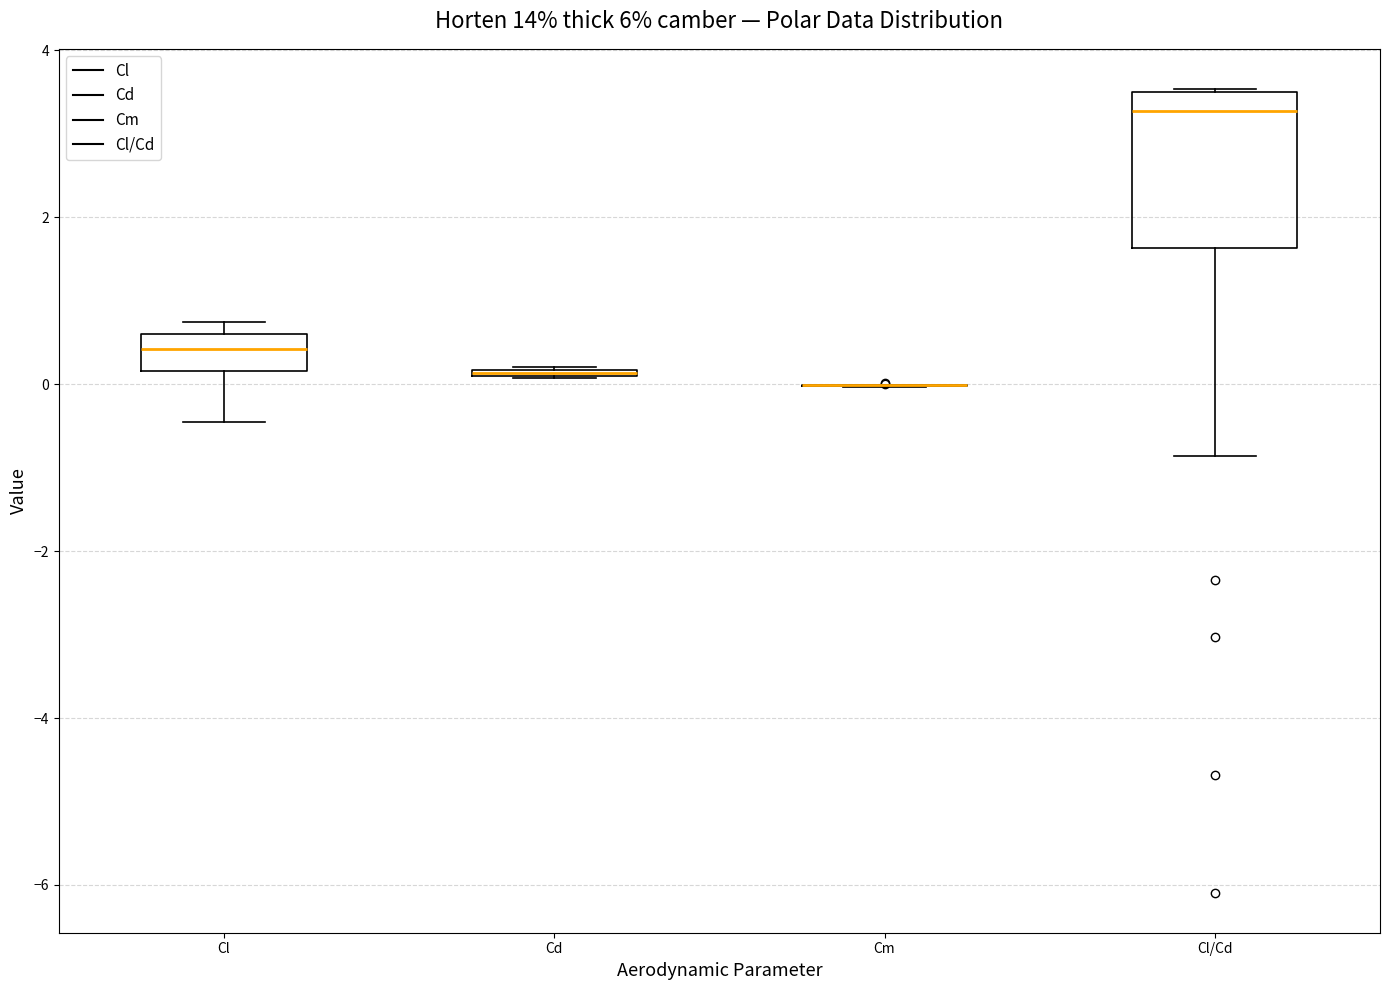

Which box is the tallest, from its lower edge to its upper edge?

Cl/Cd